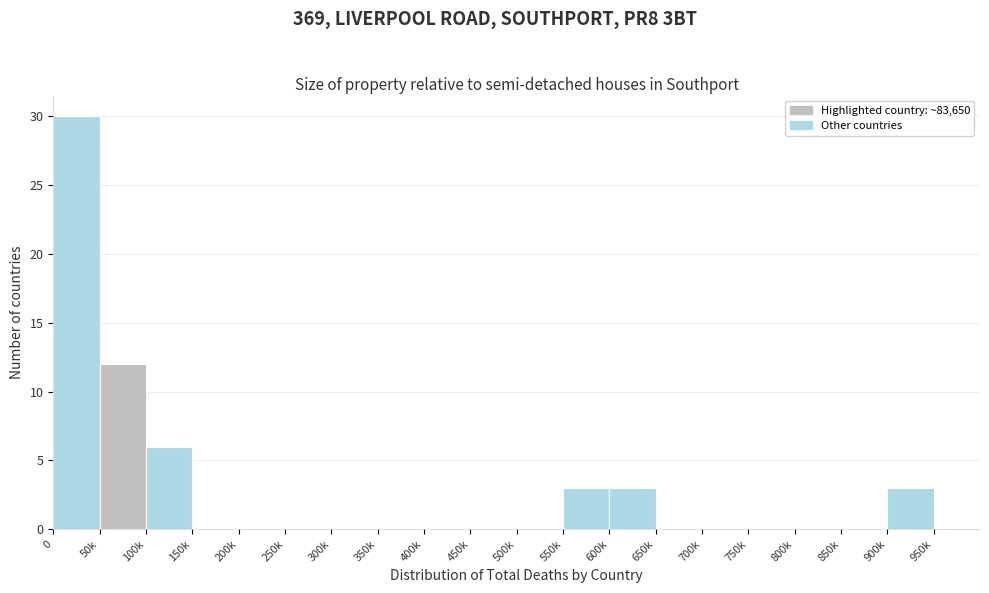

Reading left to right, transcribe all the data shown in this chart.

0=30	50k=12	100k=6	150k=0	200k=0	250k=0	300k=0	350k=0	400k=0	450k=0	500k=0	550k=3	600k=3	650k=0	700k=0	750k=0	800k=0	850k=0	900k=3	950k=0